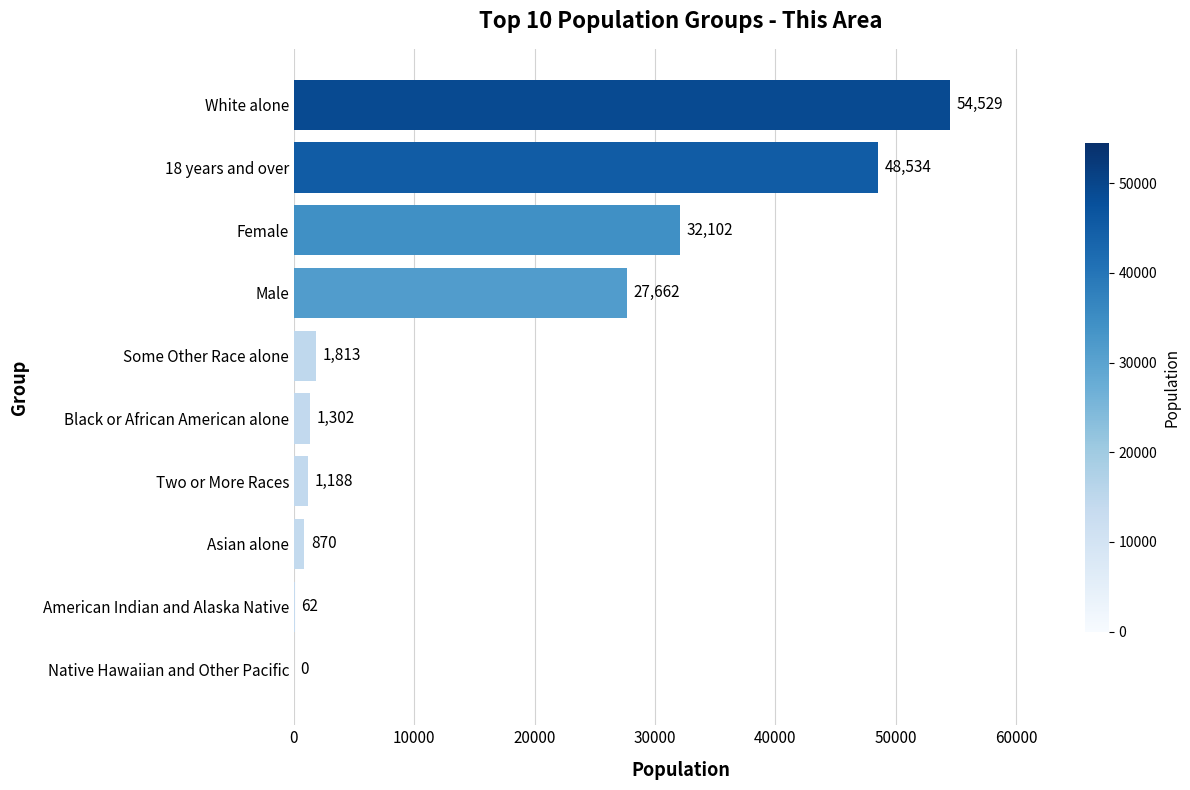

At which label is the value closest to 27264?

Male